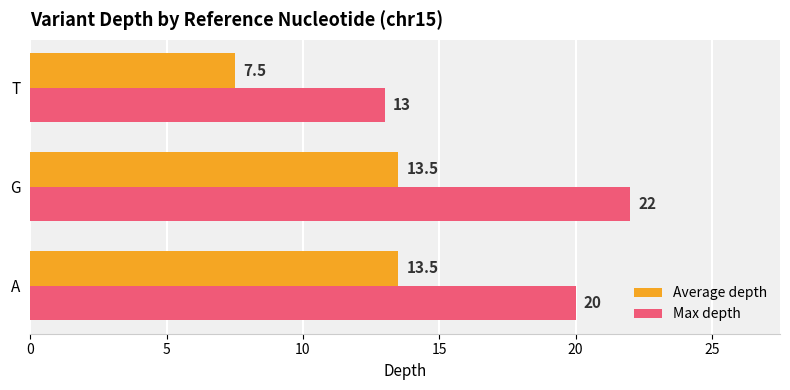

What are all the series names shown in the legend?

Average depth, Max depth